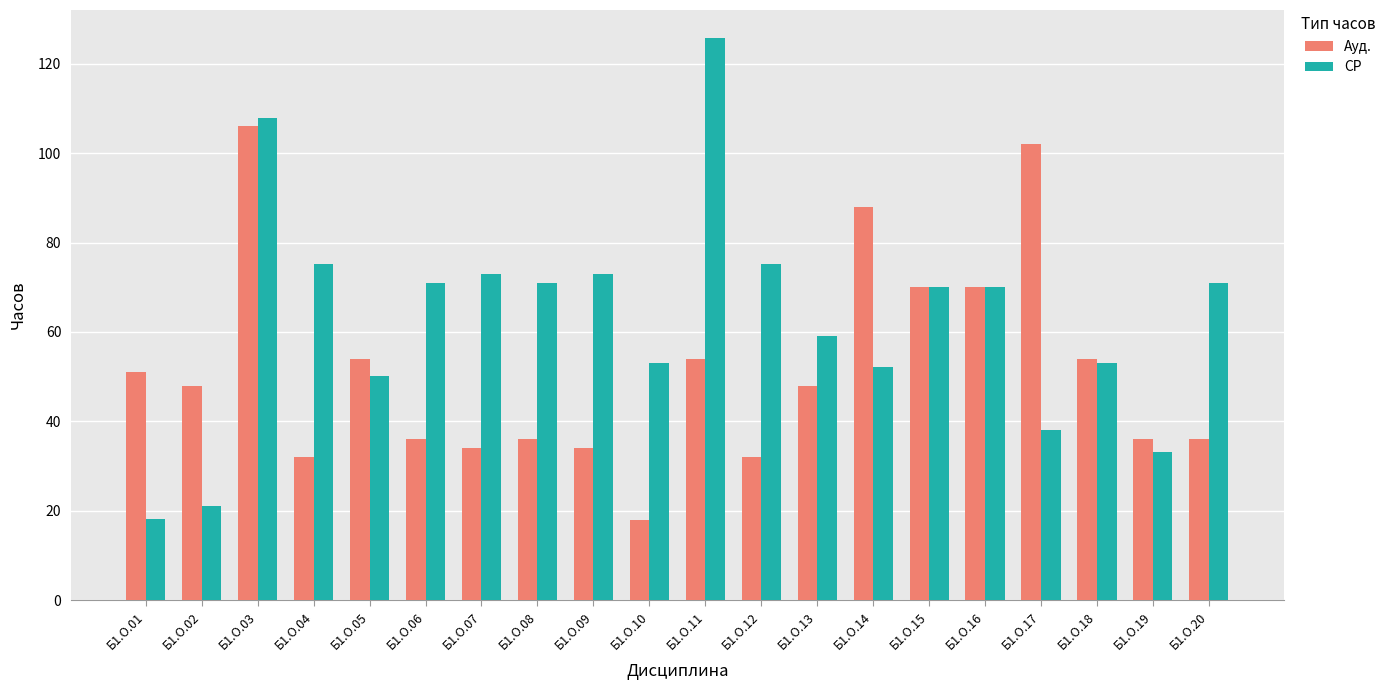

Is the value of Ауд. at Б1.О.12 greater than the value of СР at Б1.О.02?

Yes